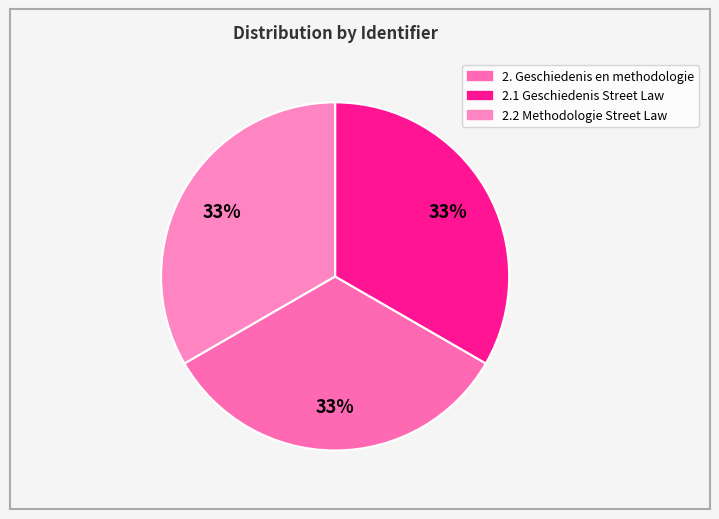

Combined, do 2.2 Methodologie Street Law and 2.1 Geschiedenis Street Law account for over 50%?

Yes